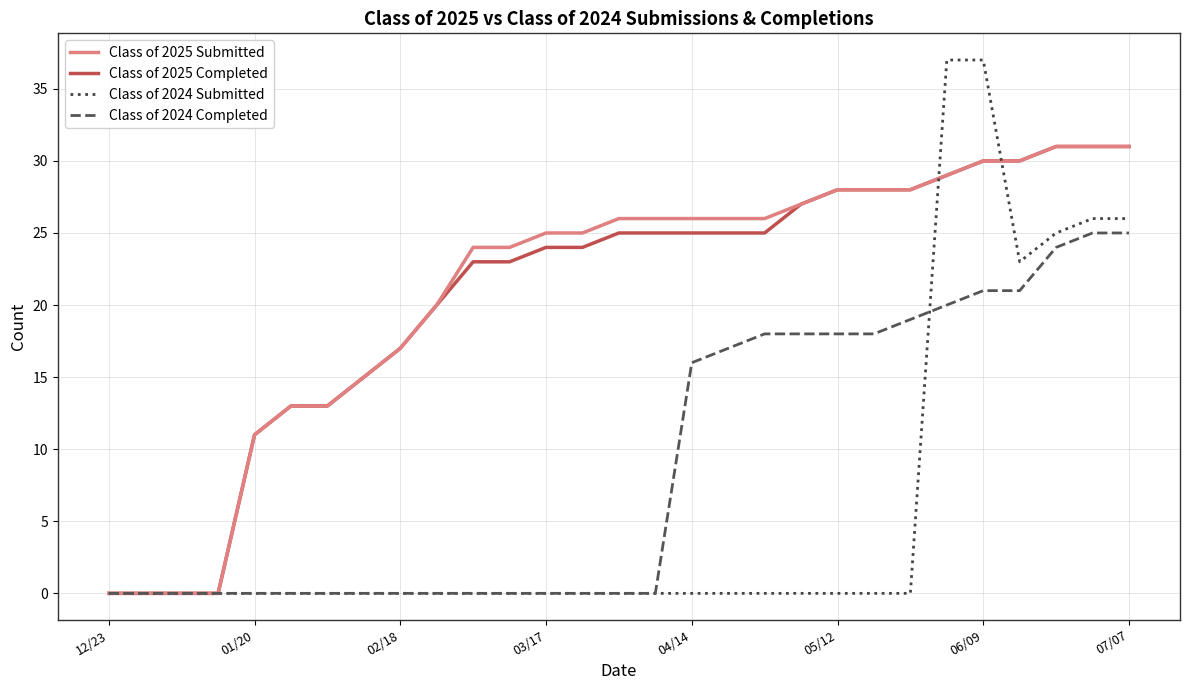

What is the maximum value for Class of 2024 Submitted?

37